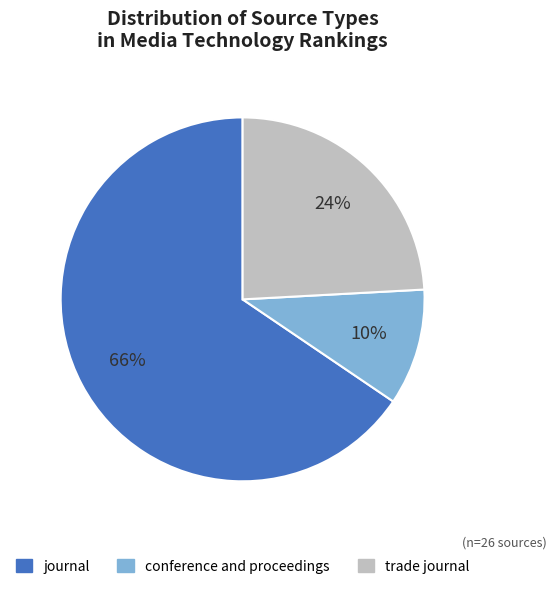

True or false: trade journal accounts for 16% of the total.

False